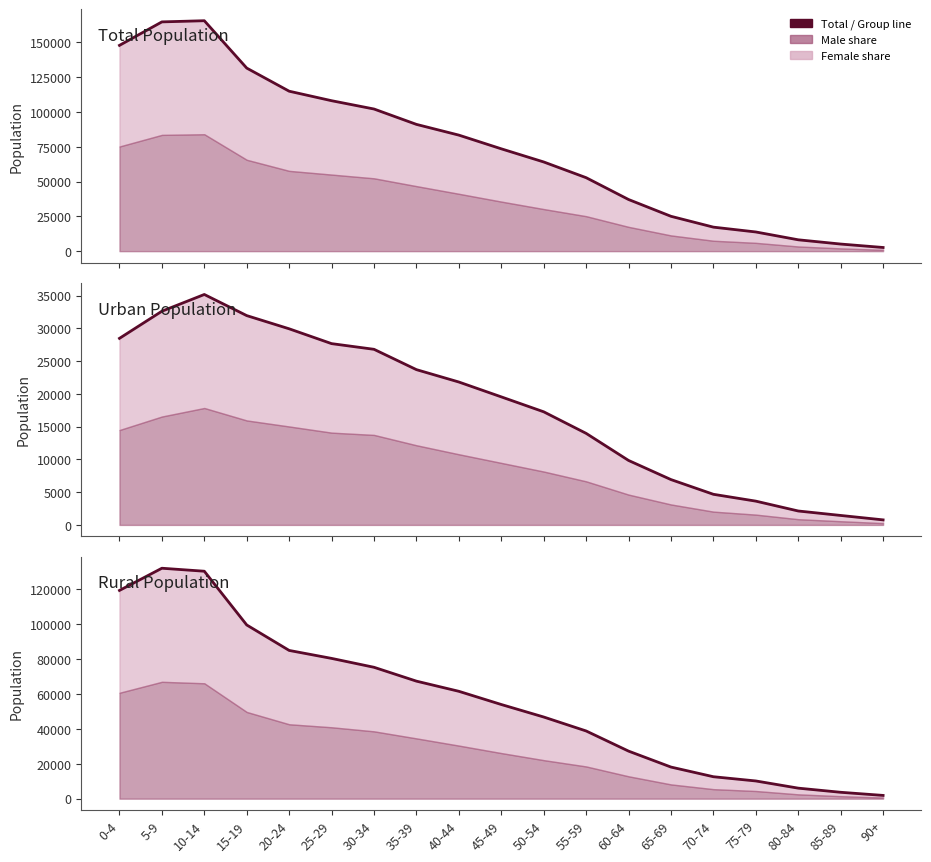

Which series changed the most between 10-14 and 90+?

Total